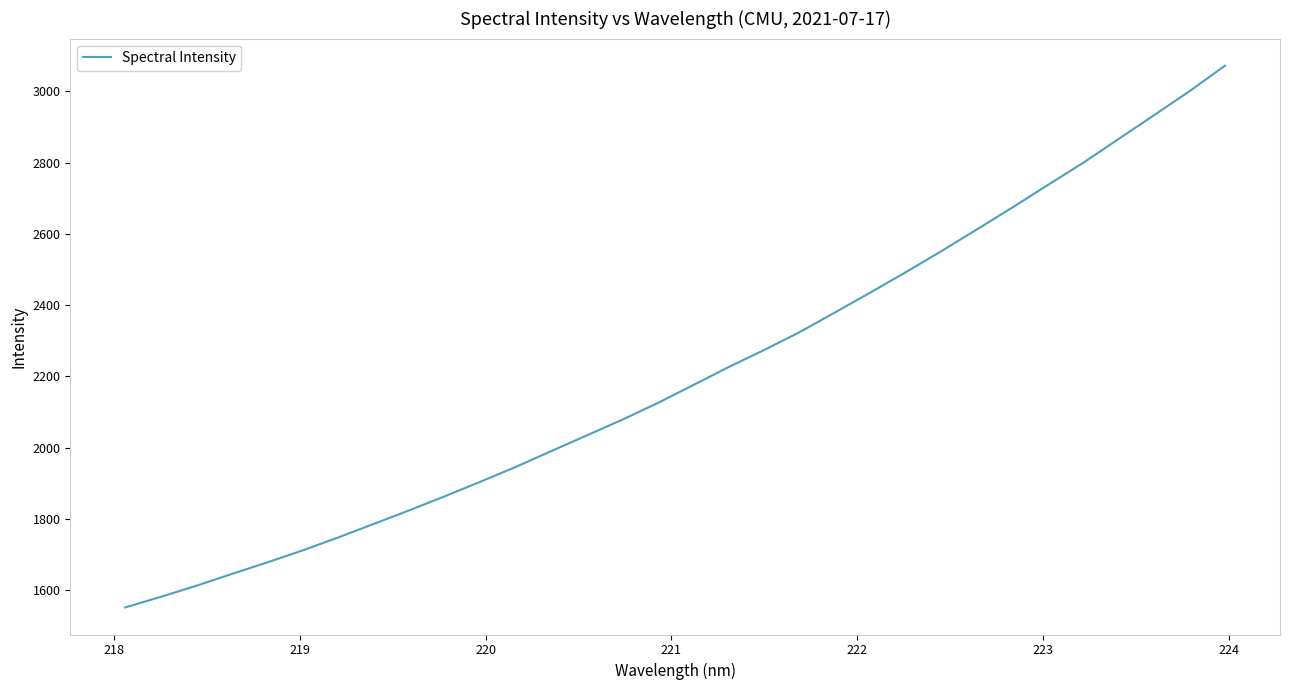

What is the difference between the maximum and minimum values?

1520.3